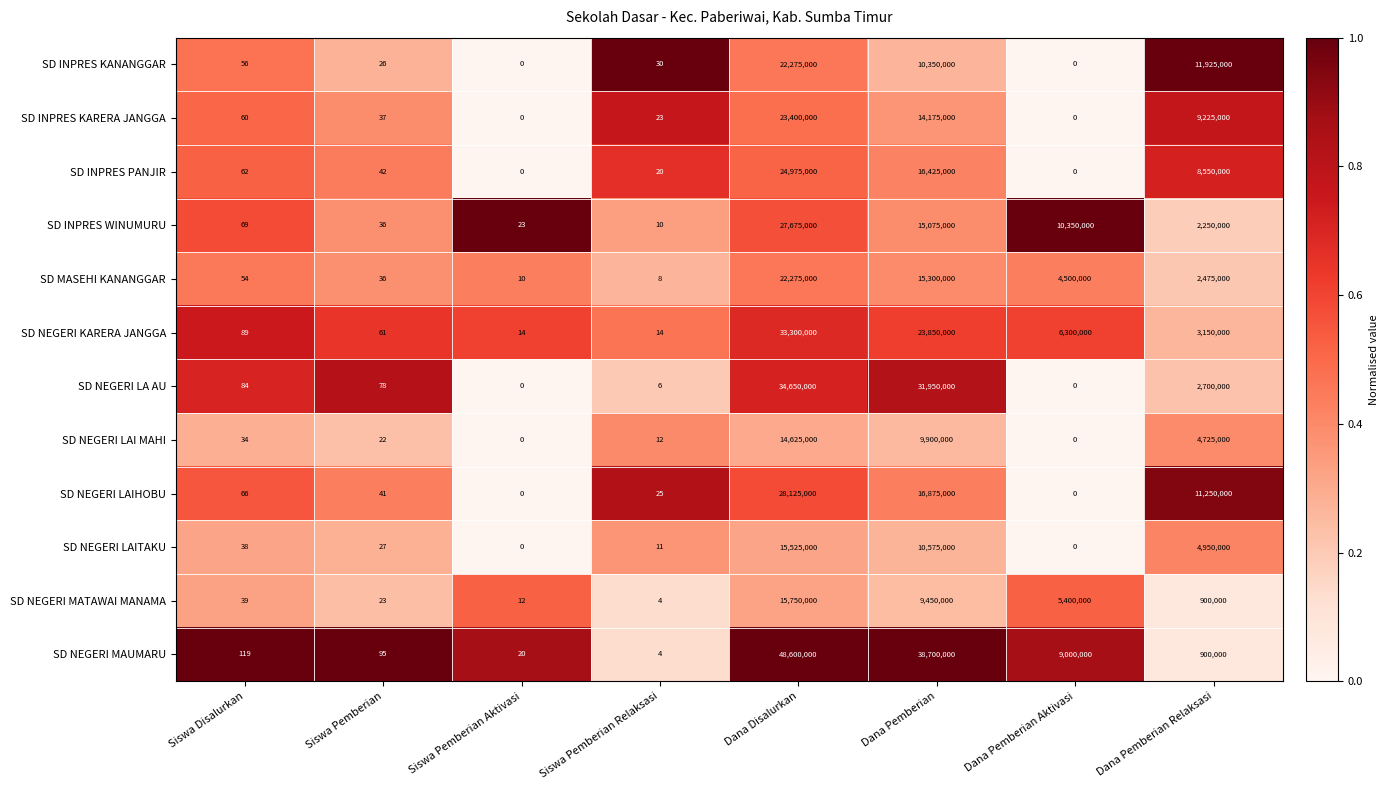

True or false: SD MASEHI KANANGGAR has a value of 4500000 at Dana Pemberian Aktivasi.

True